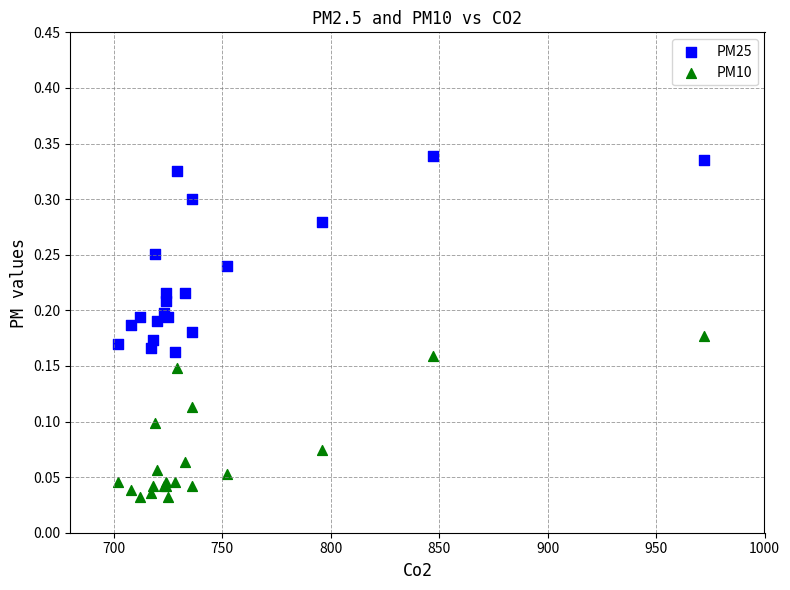

Which series reaches the maximum Y coordinate?

PM25